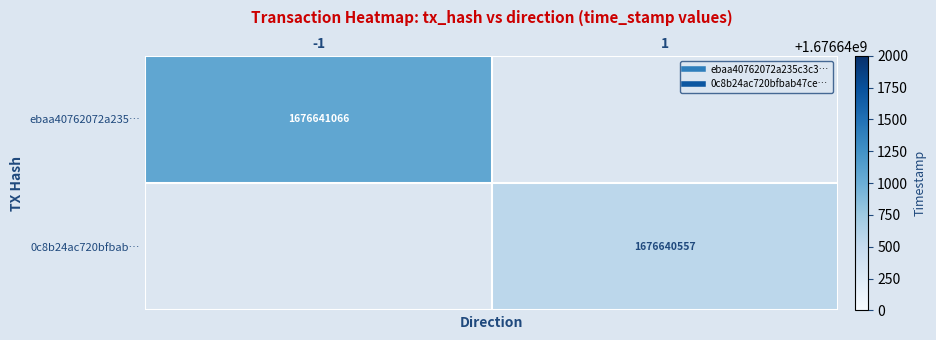

Count the 0c8b24ac720bfbab… values in the range 0 to 1676640557.

2